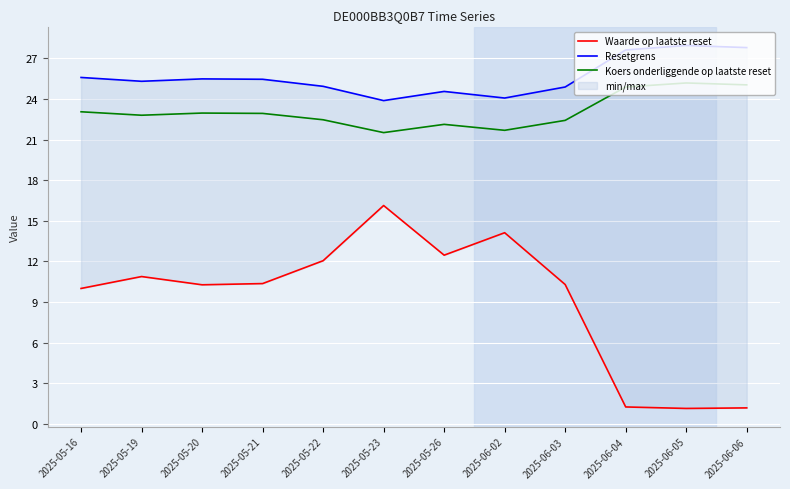

Between 2025-05-16 and 2025-05-23, which series saw the biggest shift?

Waarde op laatste reset